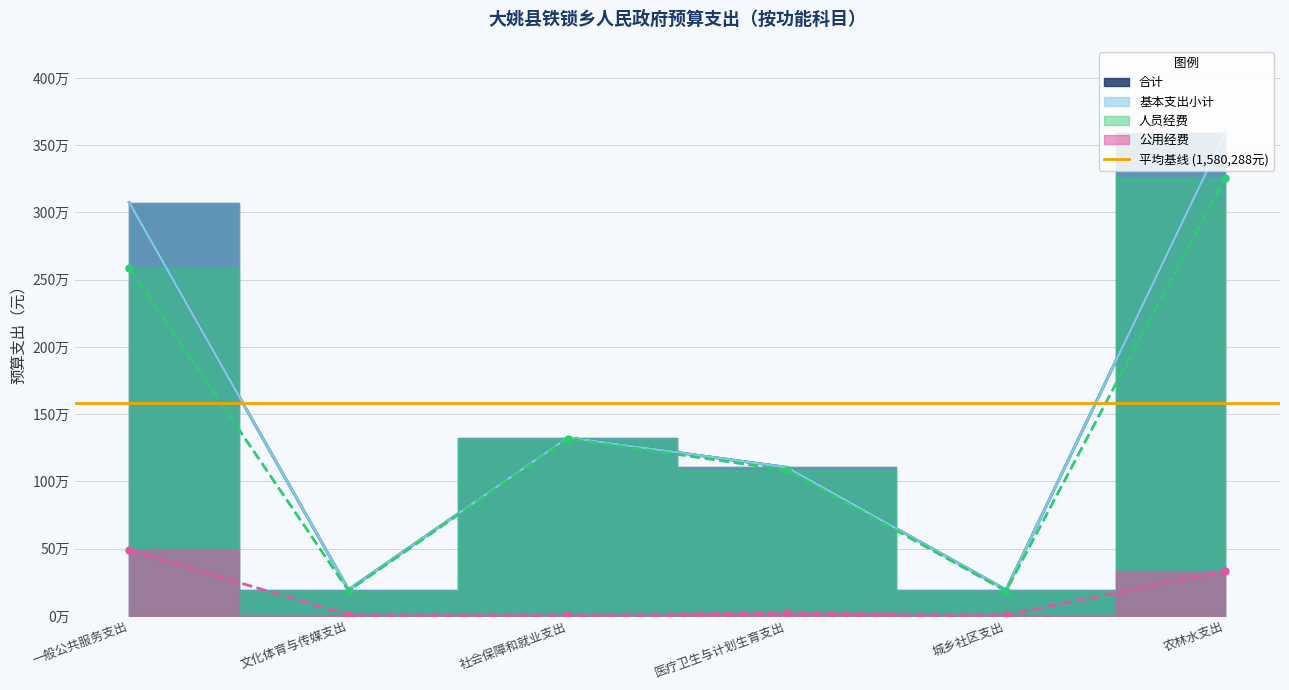

What is the label of the 2nd point from the right?

城乡社区支出